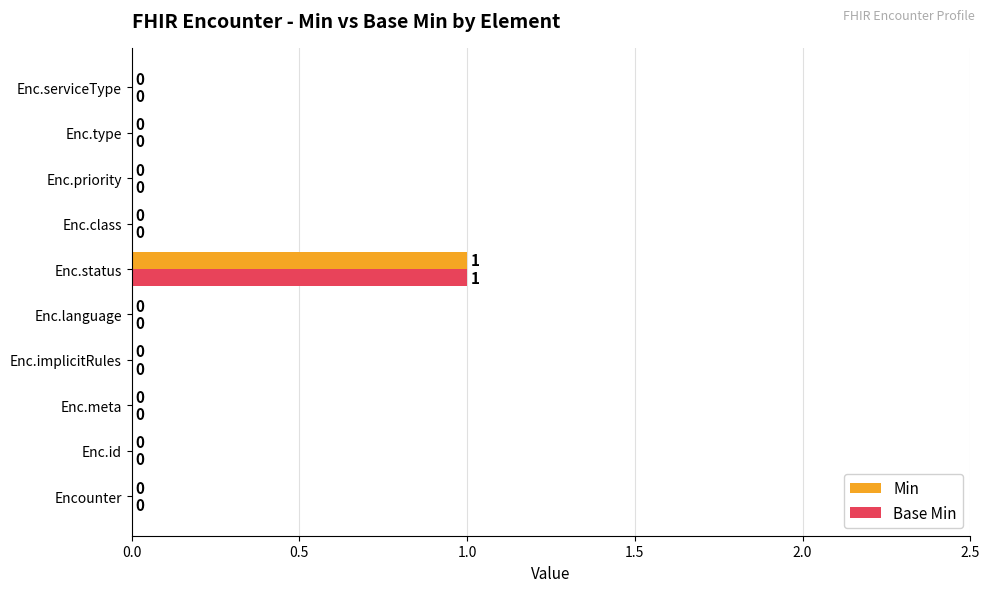

The Base Min series shows 1 at Enc.priority. True or false?

False